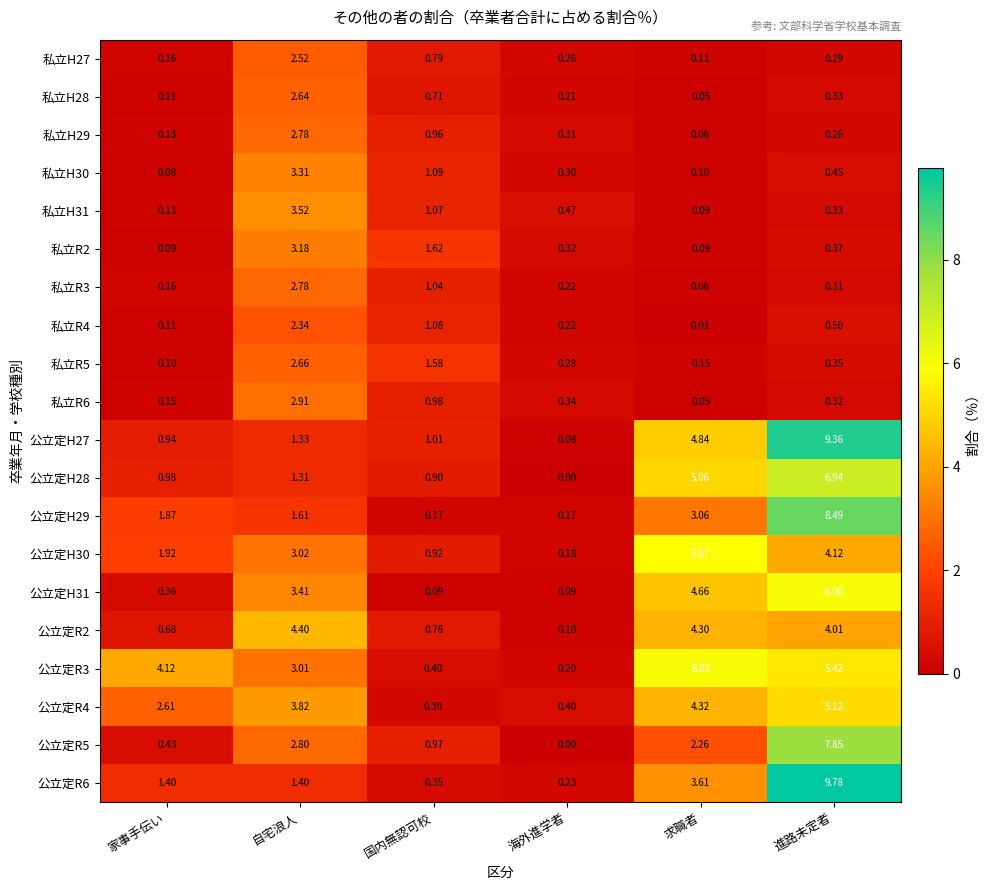

How many series are shown in this chart?

20